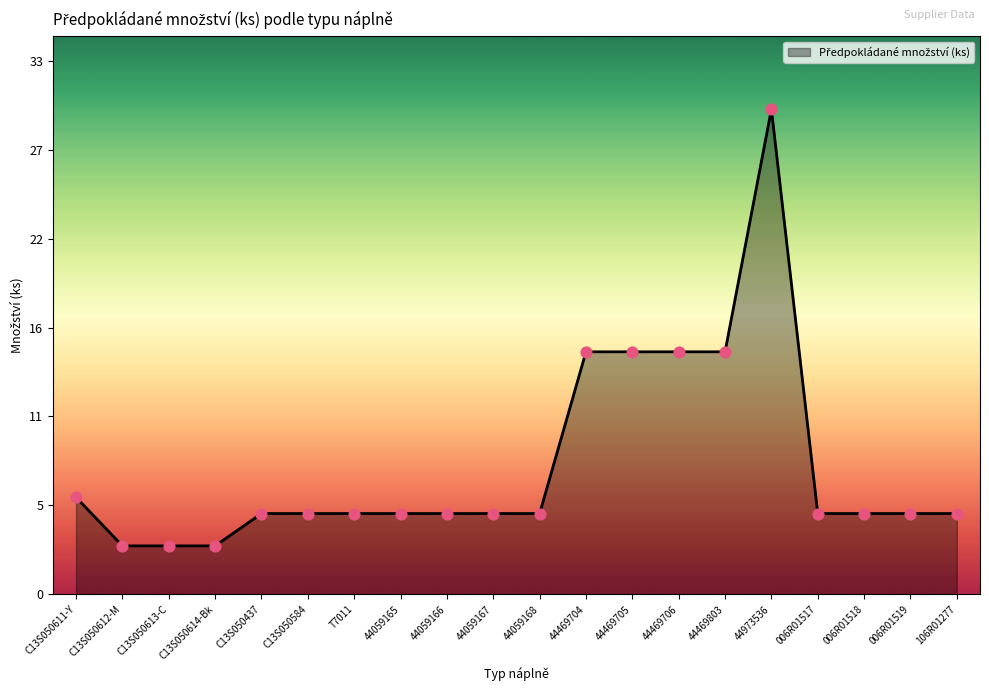

Which has a higher value, 44059166 or C13S050614-Bk?

44059166